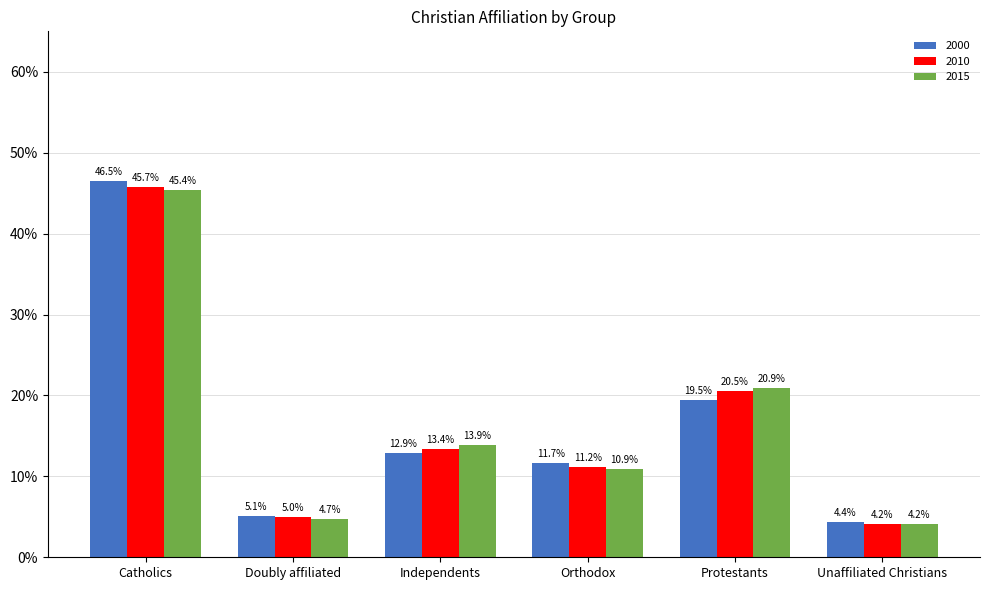

At Protestants, list the series in order from largest to smallest.

2015, 2010, 2000